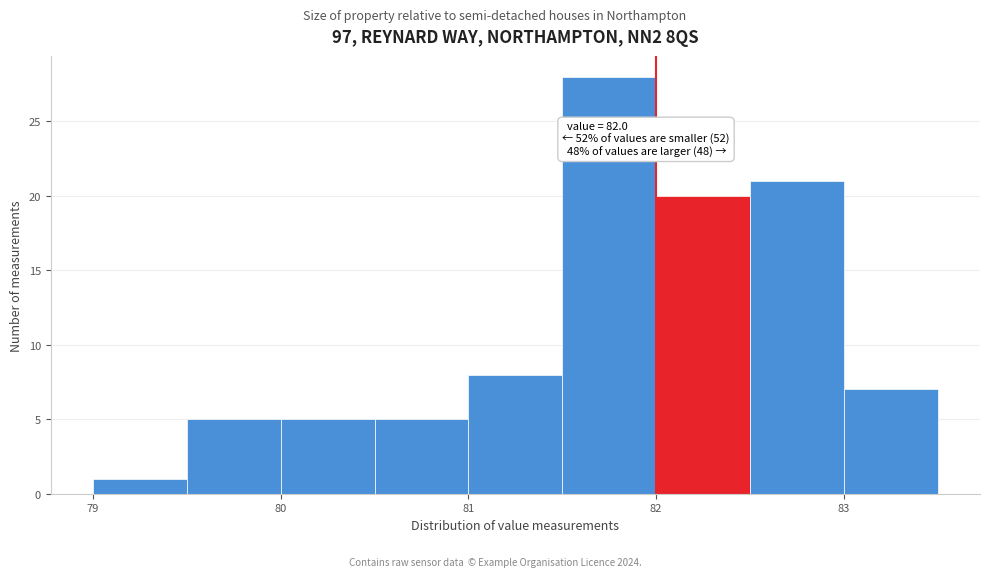

Which range on the x-axis has the tallest bar?

81.5 to 82.0